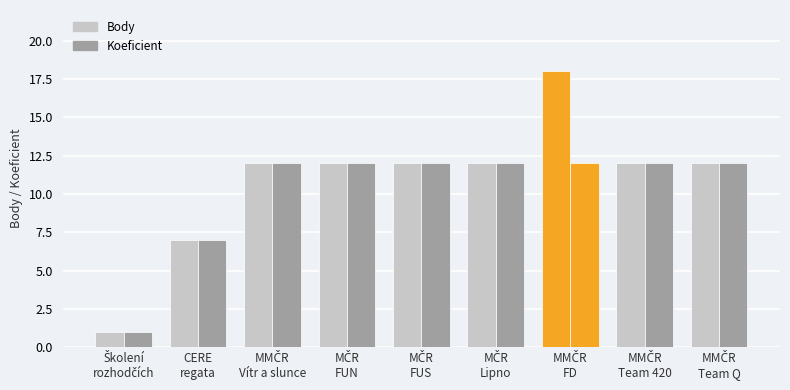

Count the number of data series in this chart.

2